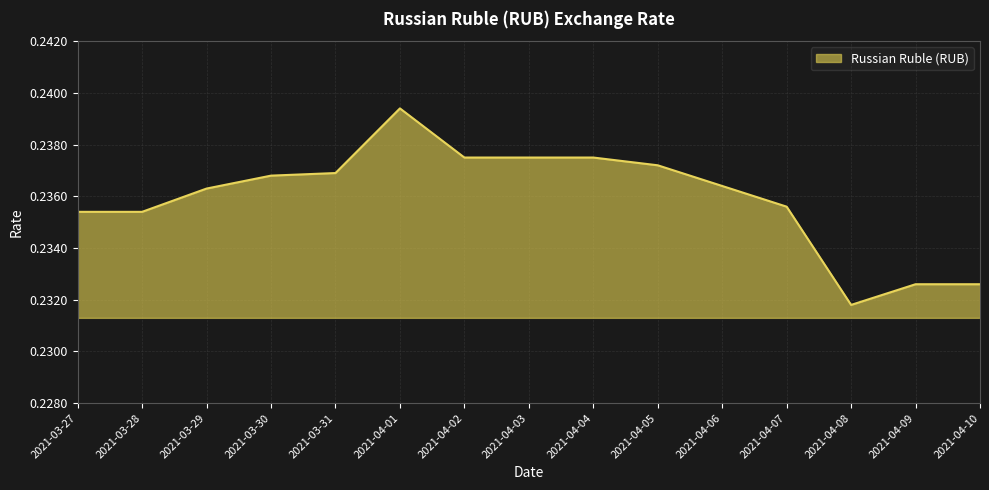

At which label is the value closest to 0?

2021-04-08